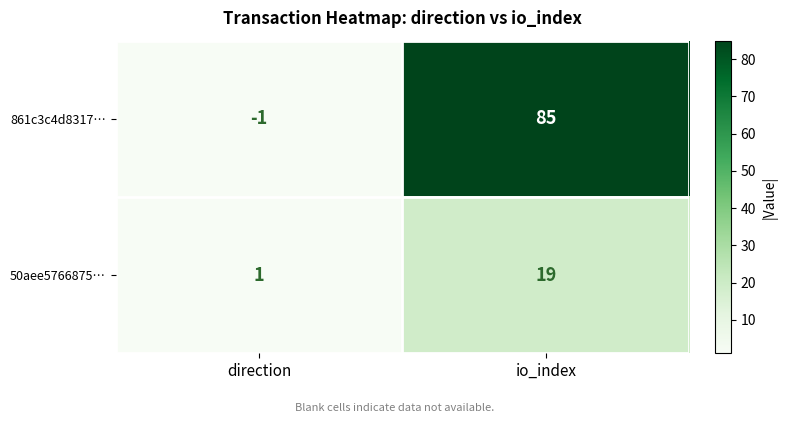

Which category has the highest value in the 50aee5766875… series?

io_index